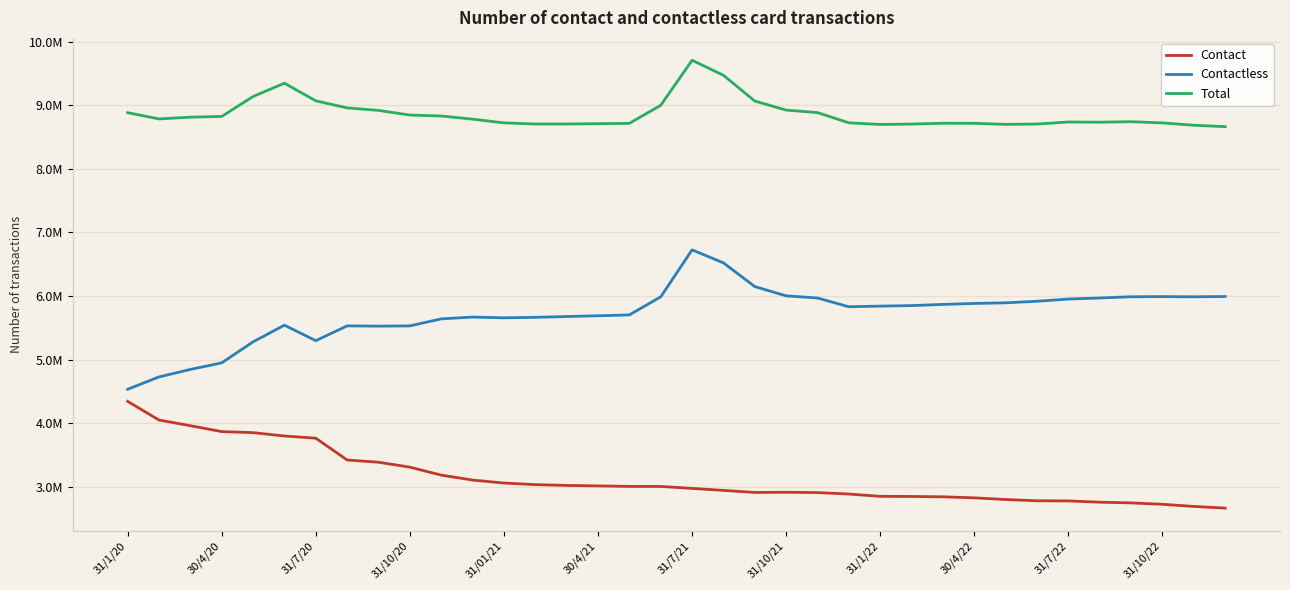

Does the chart display data point markers on the line(s)?

No